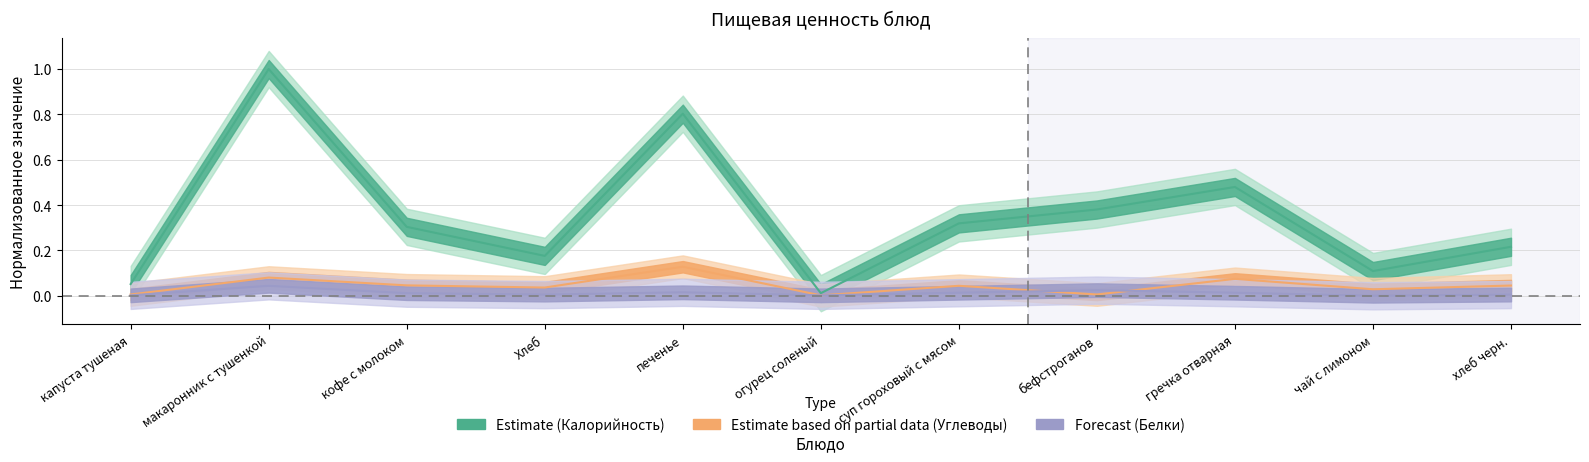

Which label corresponds to the smallest value in the chart?

чай с лимоном